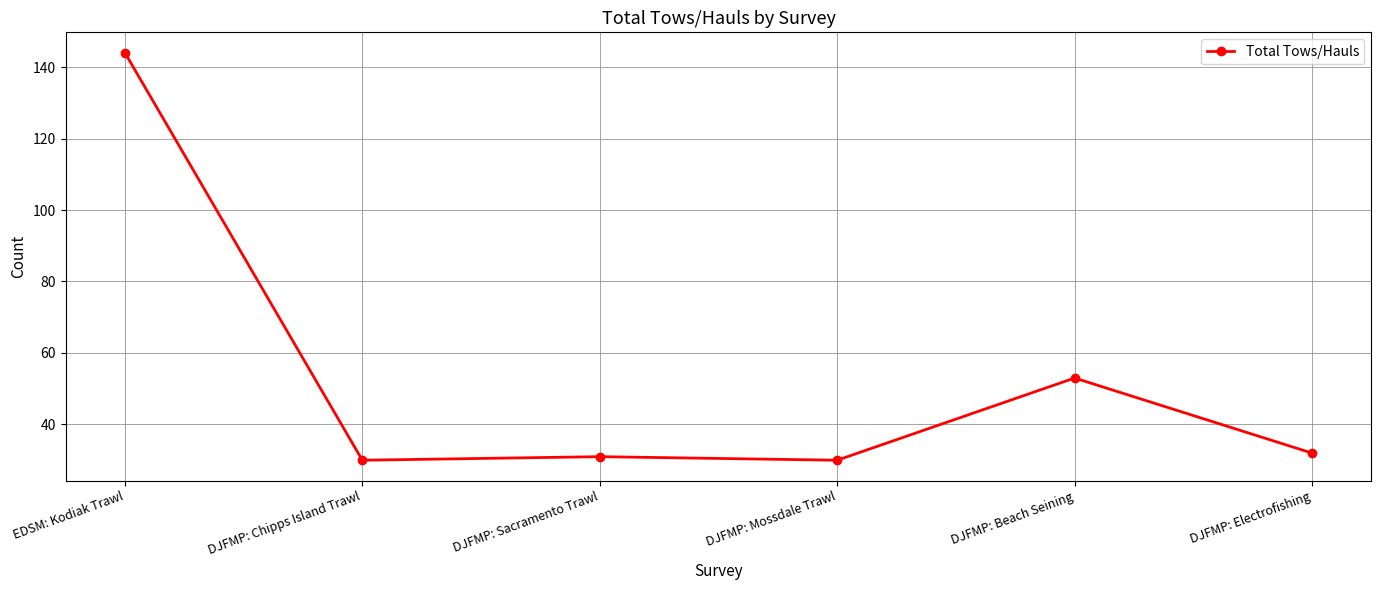

What is the approximate value at DJFMP: Electrofishing?

32